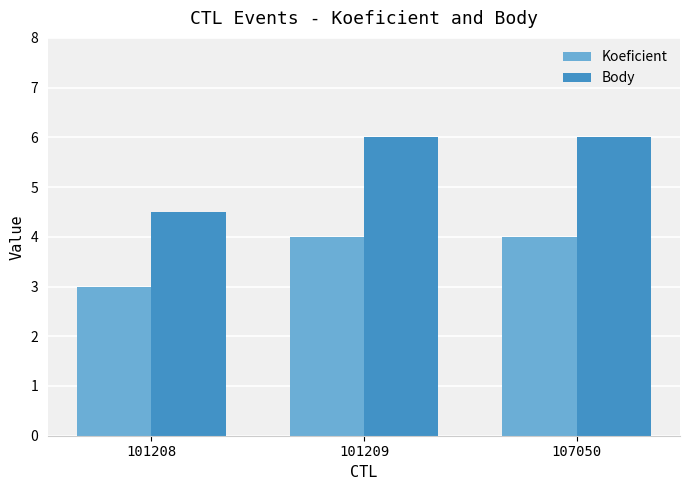

At which label does Koeficient reach its minimum?

101208